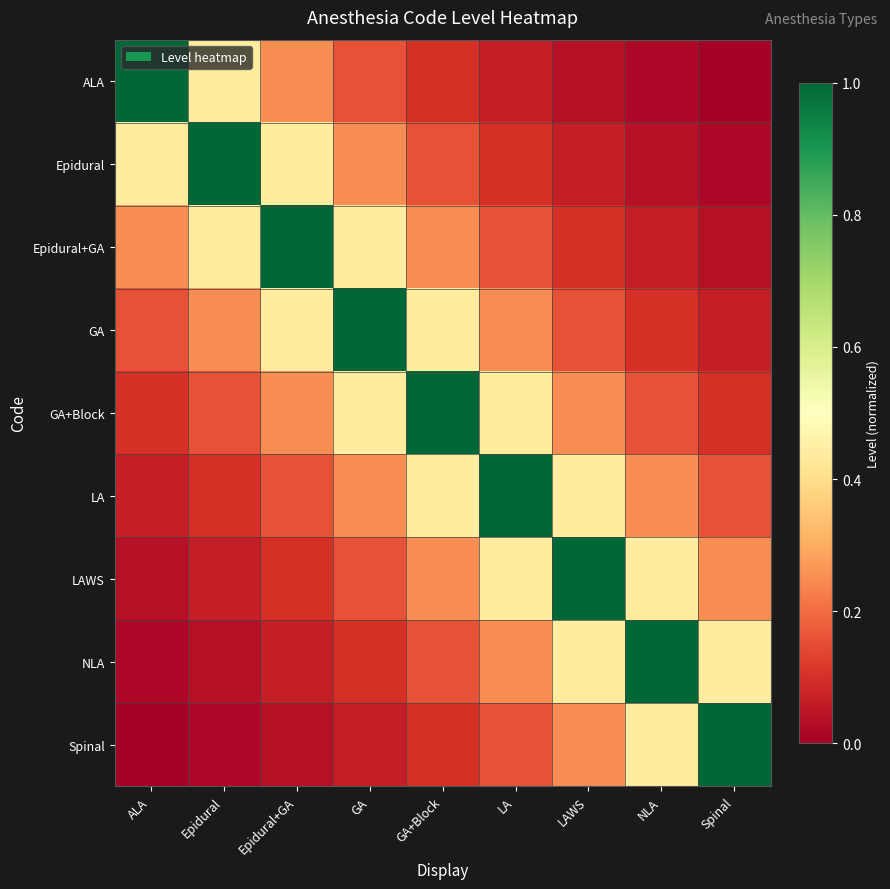

At which category is the sum across all series the highest?

GA+Block